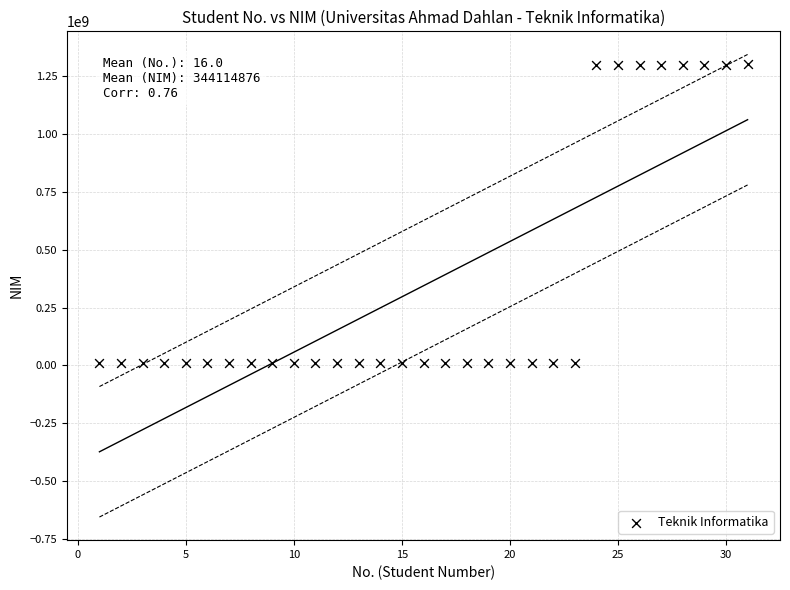

What is the range of X values (max minus min)?

30